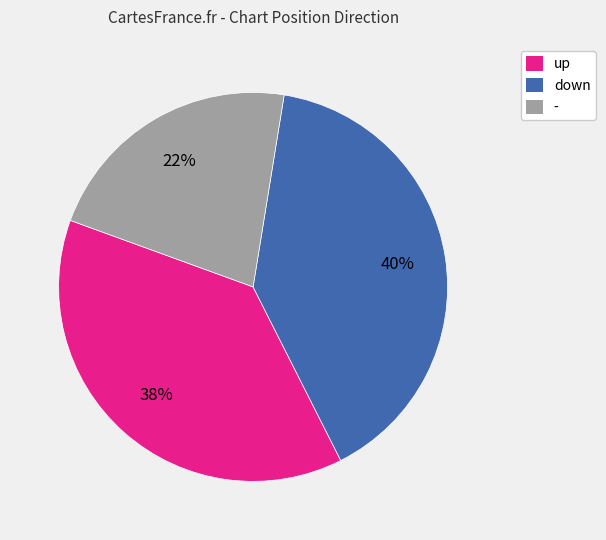

Count the number of slices in the pie.

3